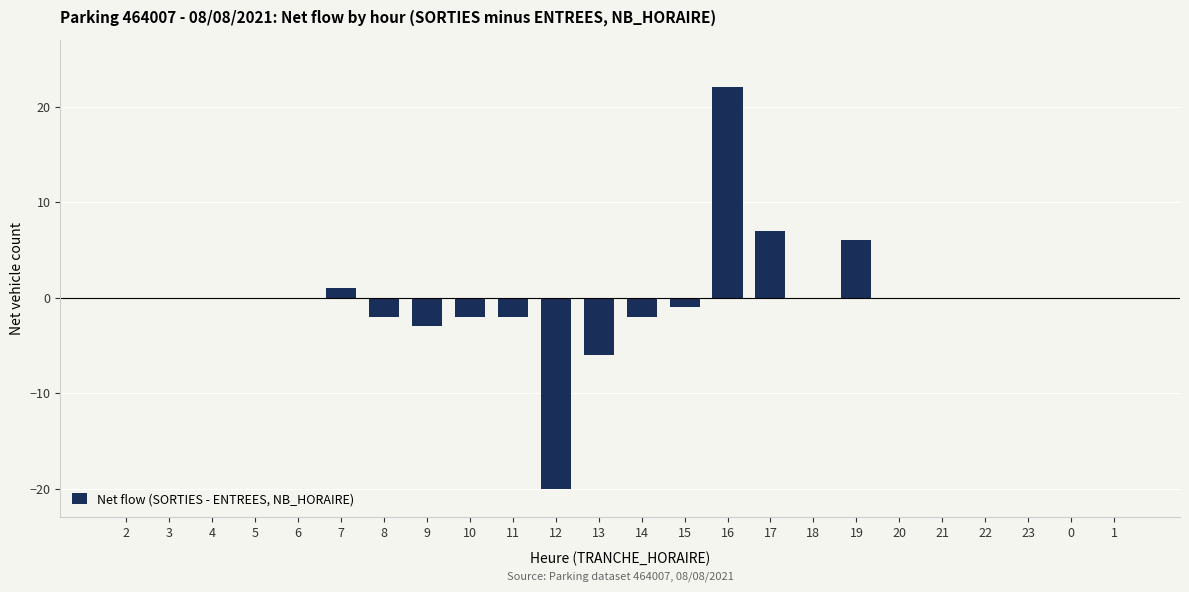

Read the value at 16.

22